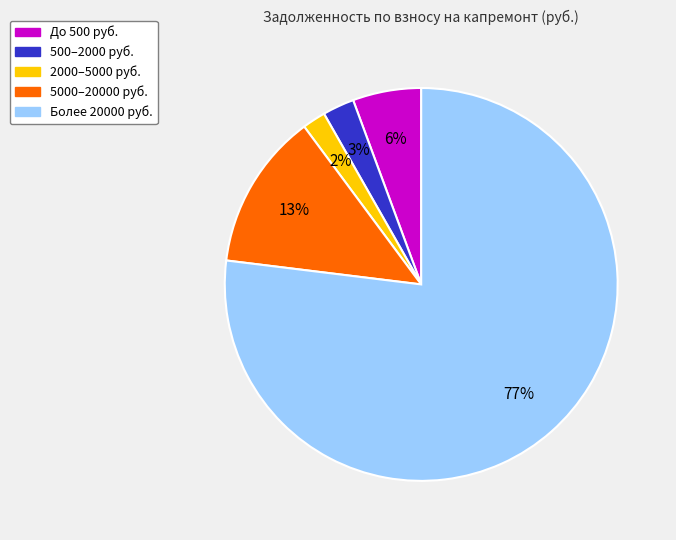

Is the sum of Более 20000 руб. and До 500 руб. greater than half?

Yes